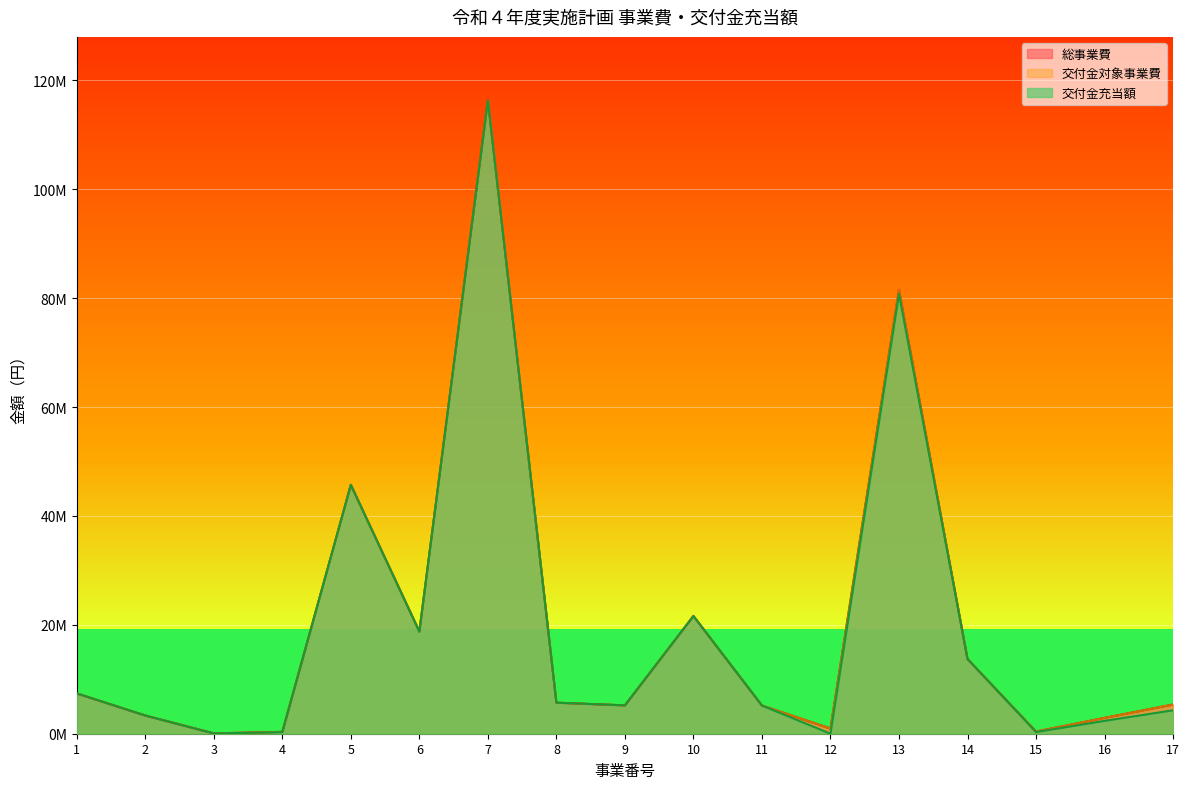

True or false: 交付金対象事業費 has a value of 338860 at 4.

True